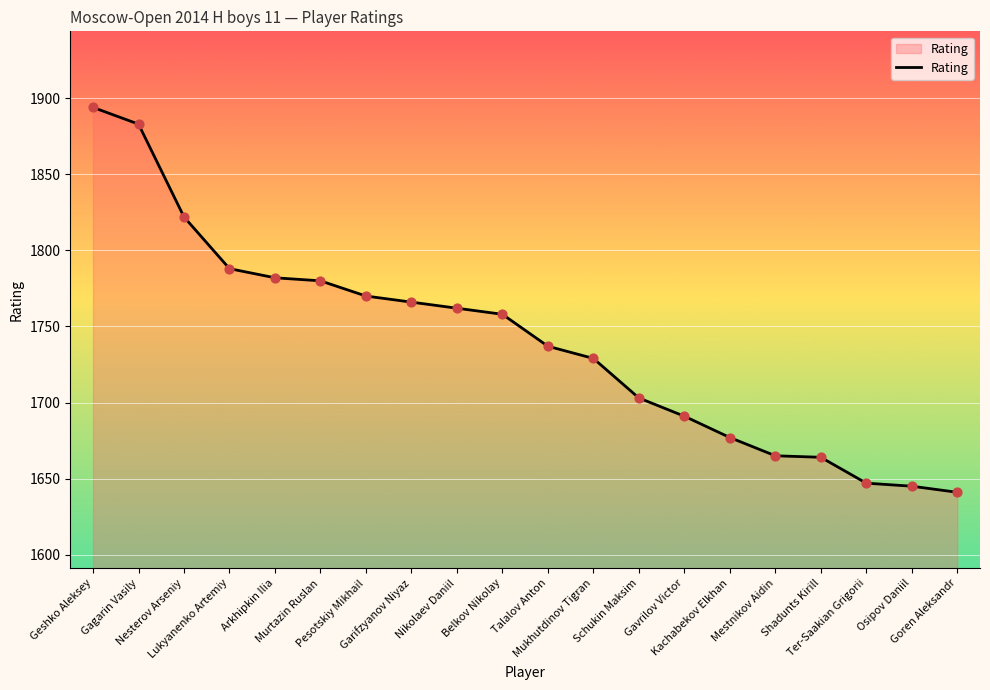

Approximately how many times larger is the value at Garifzyanov Niyaz compared to Mukhutdinov Tigran?

1.0